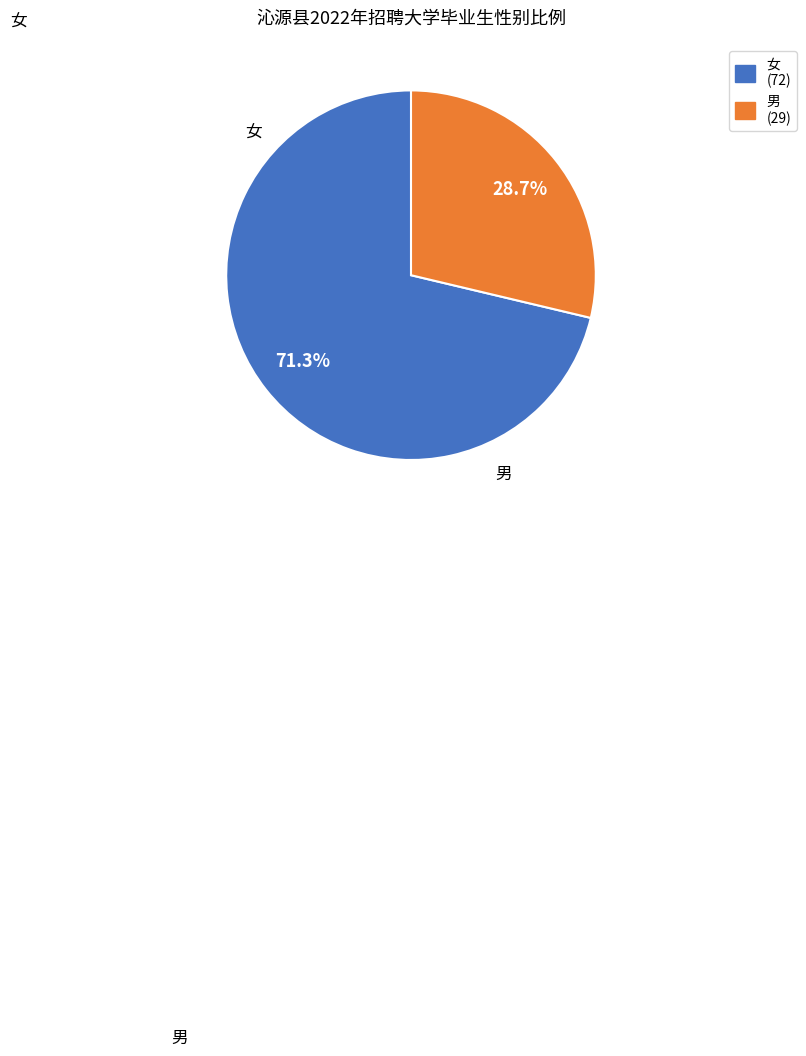

Does 男 represent more than half of the total?

No